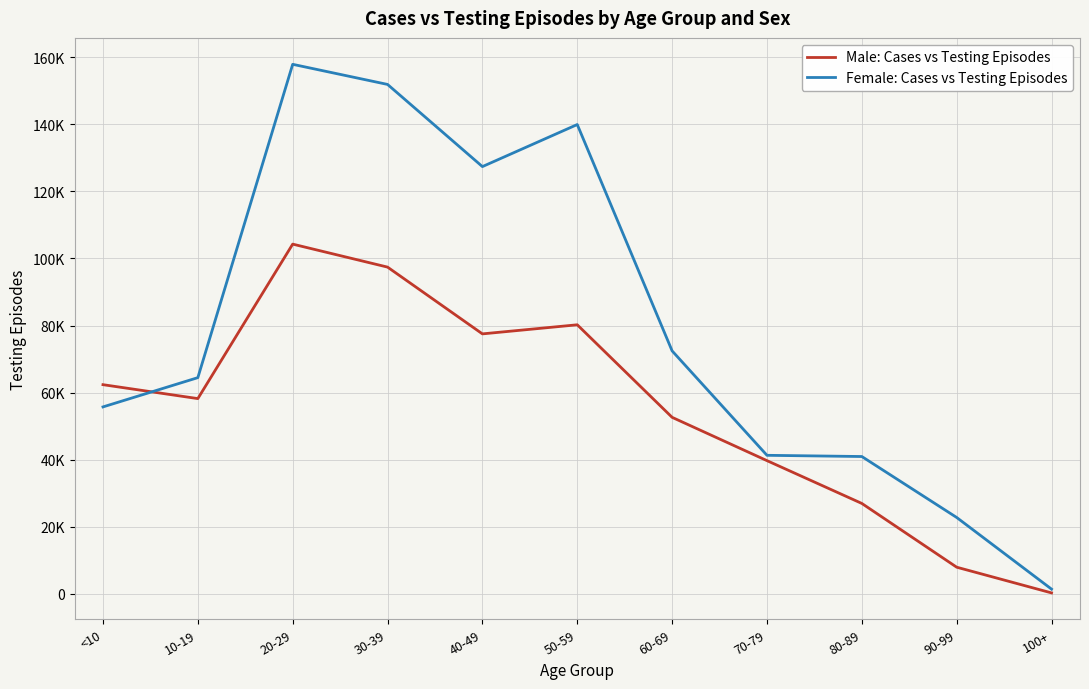

Does the chart display data point markers on the line(s)?

No